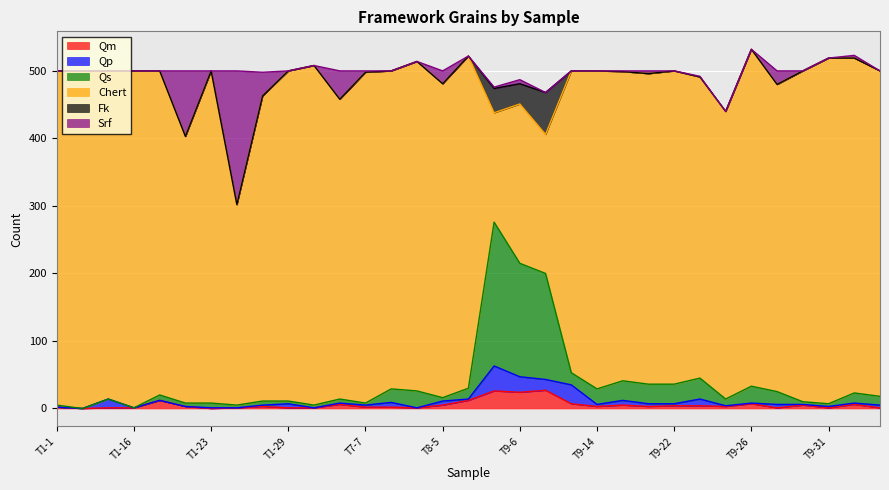

Does the chart display data point markers on the line(s)?

No